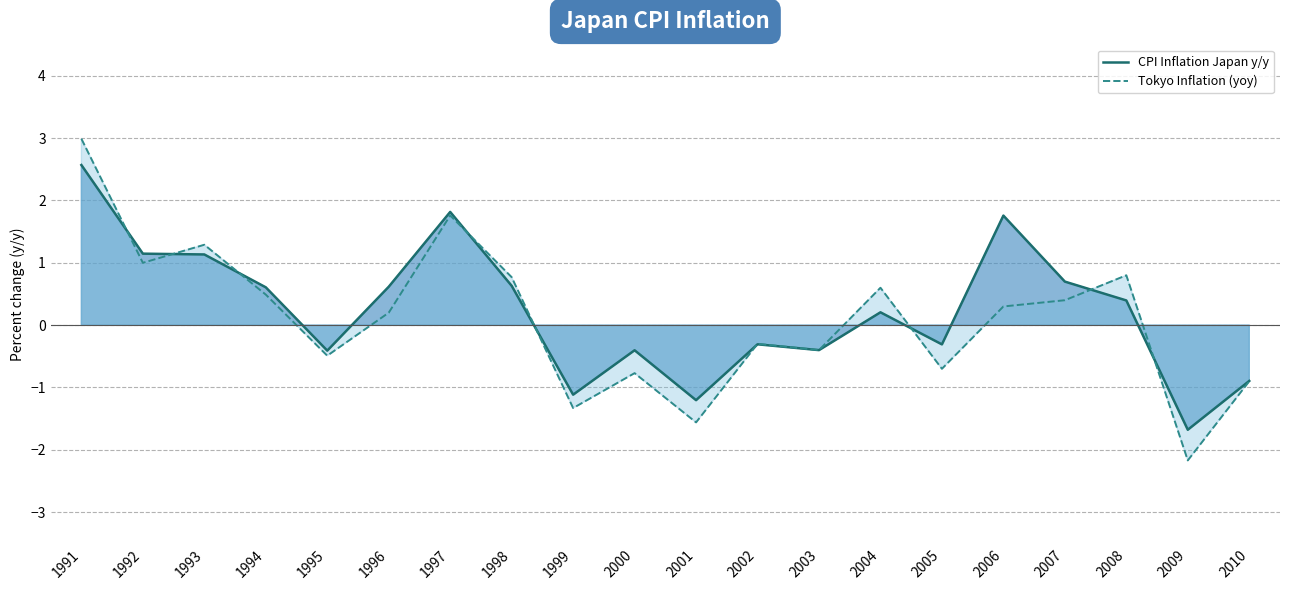

True or false: Tokyo Inflation (yoy) has a value of 0.4 at 2006.

False